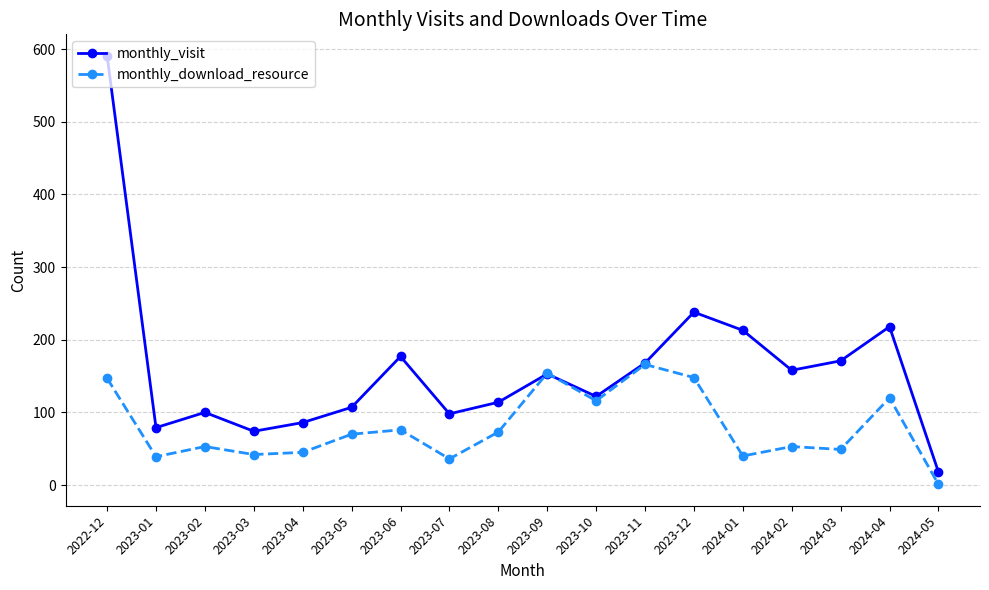

Which series has the largest total across all categories?

monthly_visit